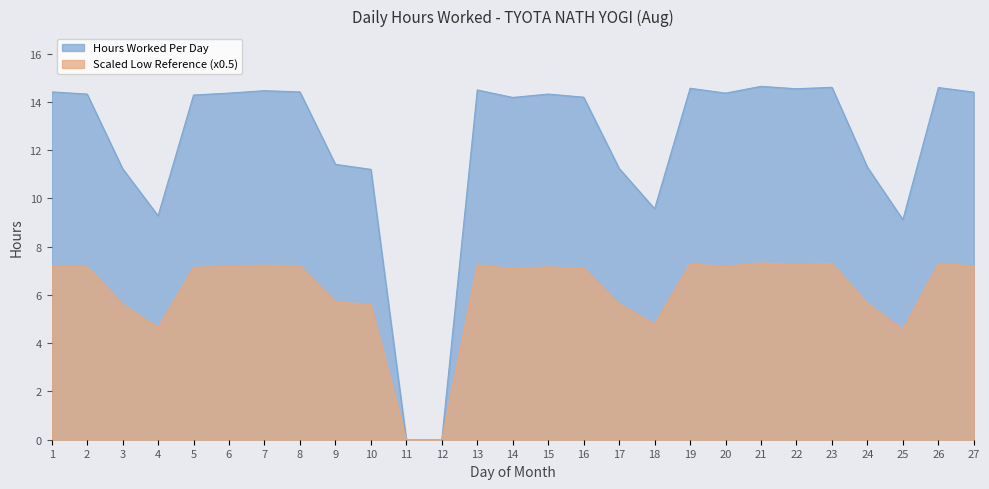

In Scaled Low Reference (x0.5), how many points are lower than both neighbors (excluding endpoints)?

6